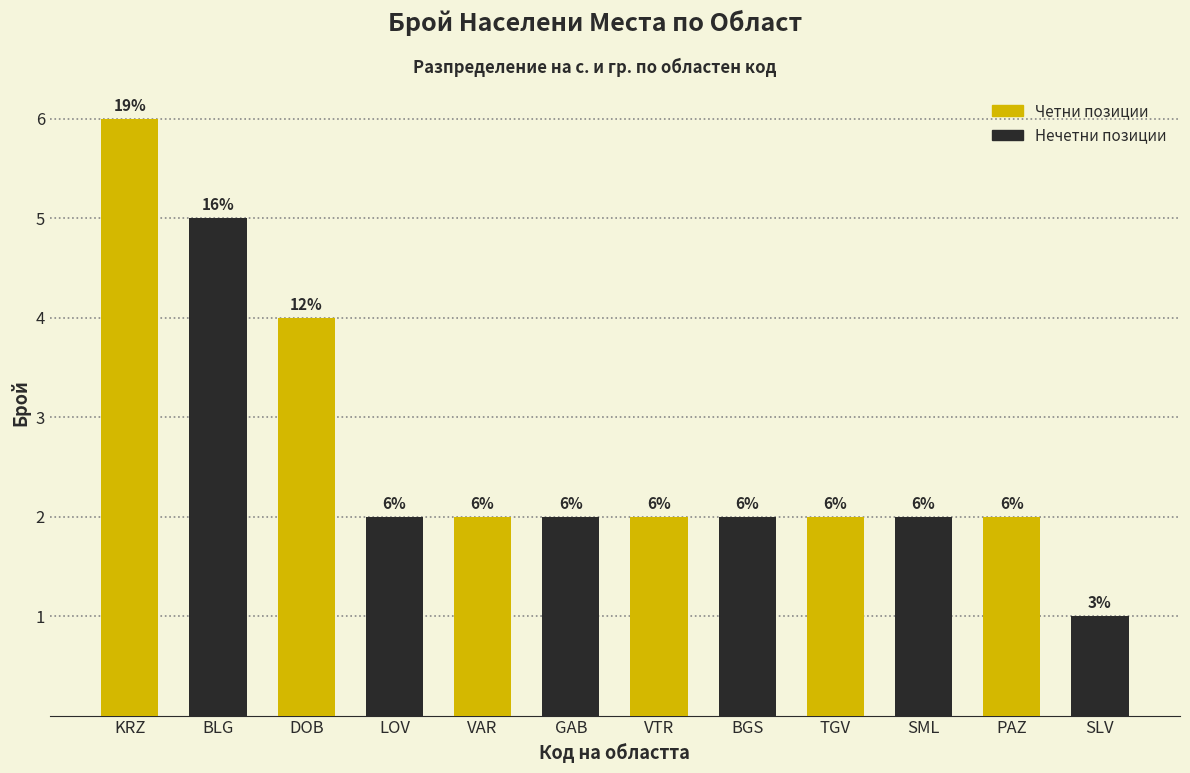

How many data points are less than 2?

1